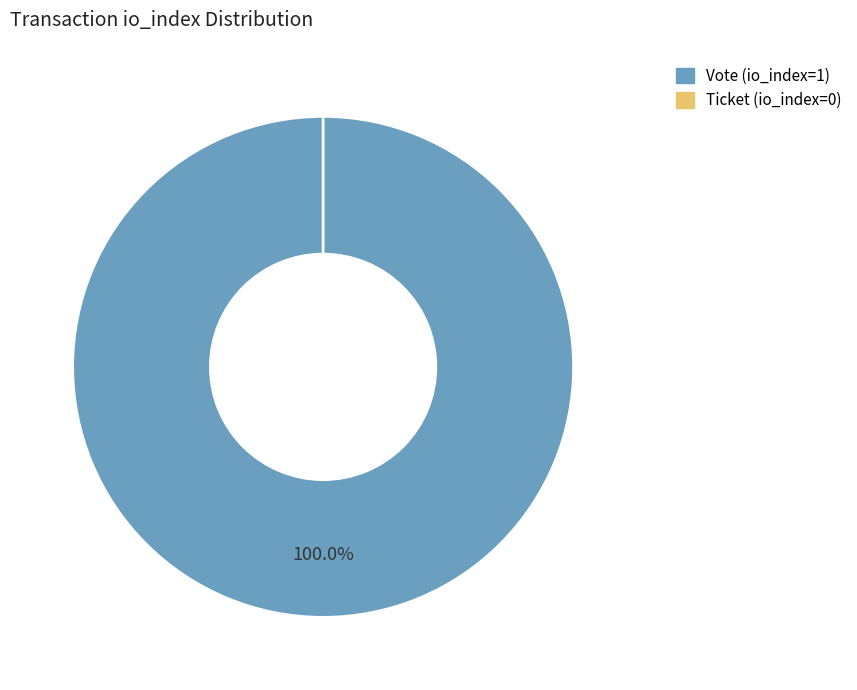

To the nearest percent, what is the average slice percentage?

50%